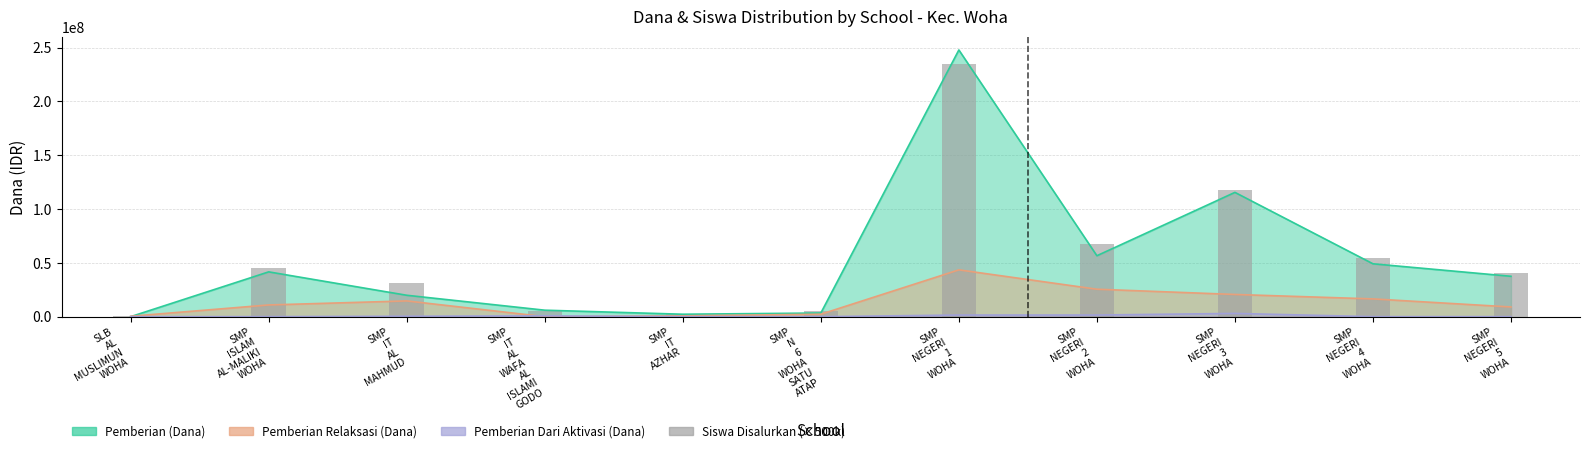

Between SMP
IT
AL
WAFA
AL
ISLAMI
GODO and SMP
NEGERI
3
WOHA, which is larger?

SMP
NEGERI
3
WOHA